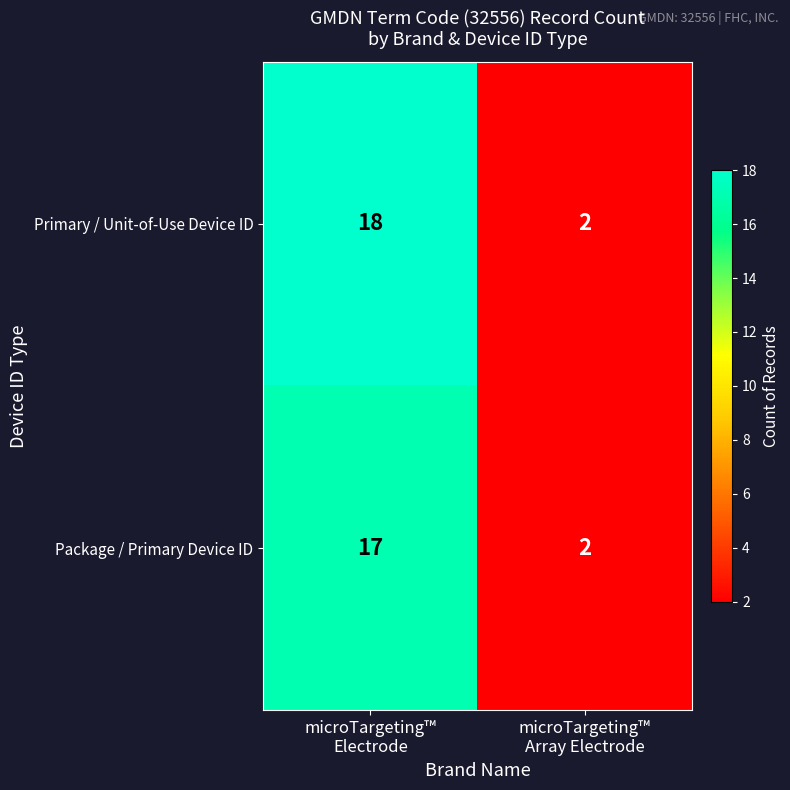

How many data points in Package / Primary Device ID are less than 17?

1